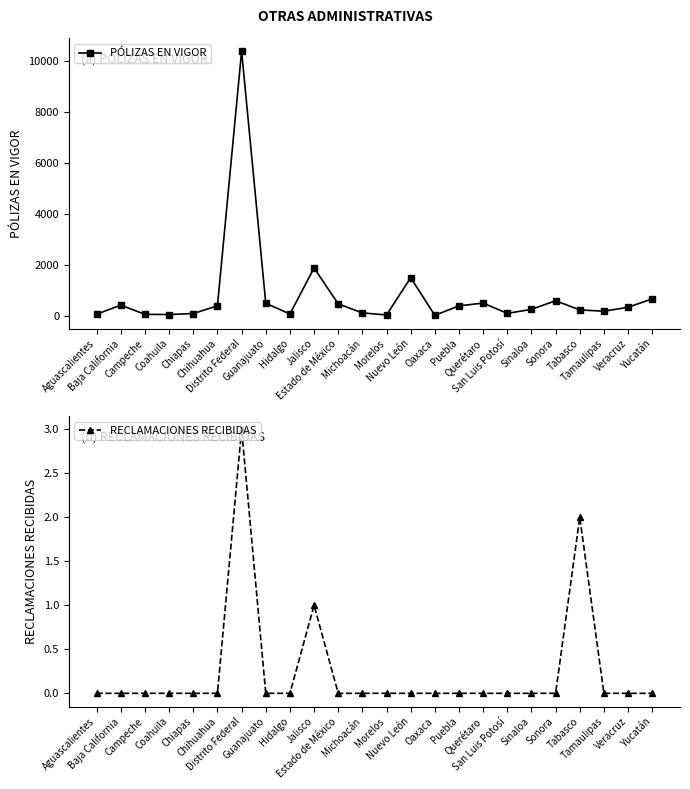

What is the total value across all series at Sonora?

601